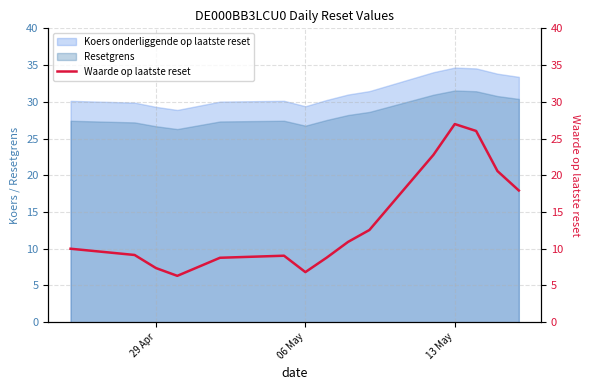

Reading left to right, what are all the values shown in this chart?

10.0	9.2	7.4	6.3	8.8	9.1	6.8	8.8	10.9	12.6	22.8	27.0	26.0	20.6	17.9